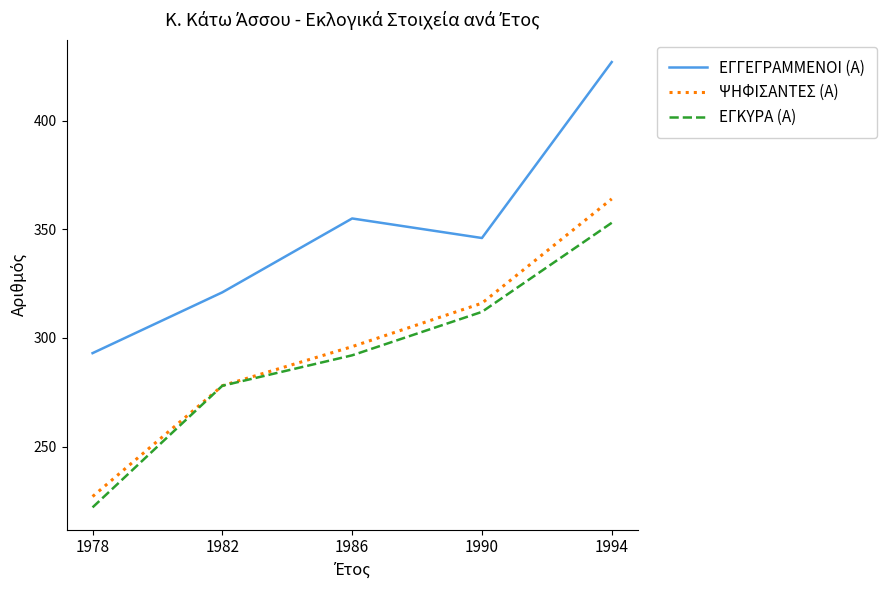

True or false: ΕΓΓΕΓΡΑΜΜΕΝΟΙ (Α) and ΕΓΚΥΡΑ (Α) intersect in this chart.

False